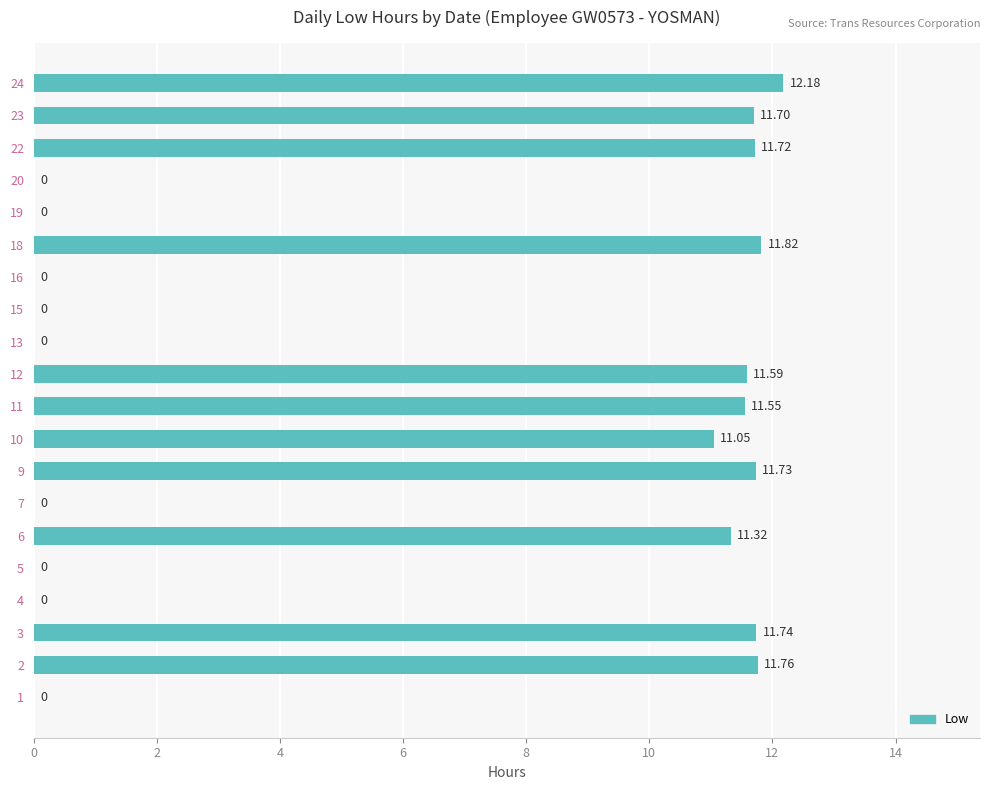

Which has a higher value, 23 or 15?

23